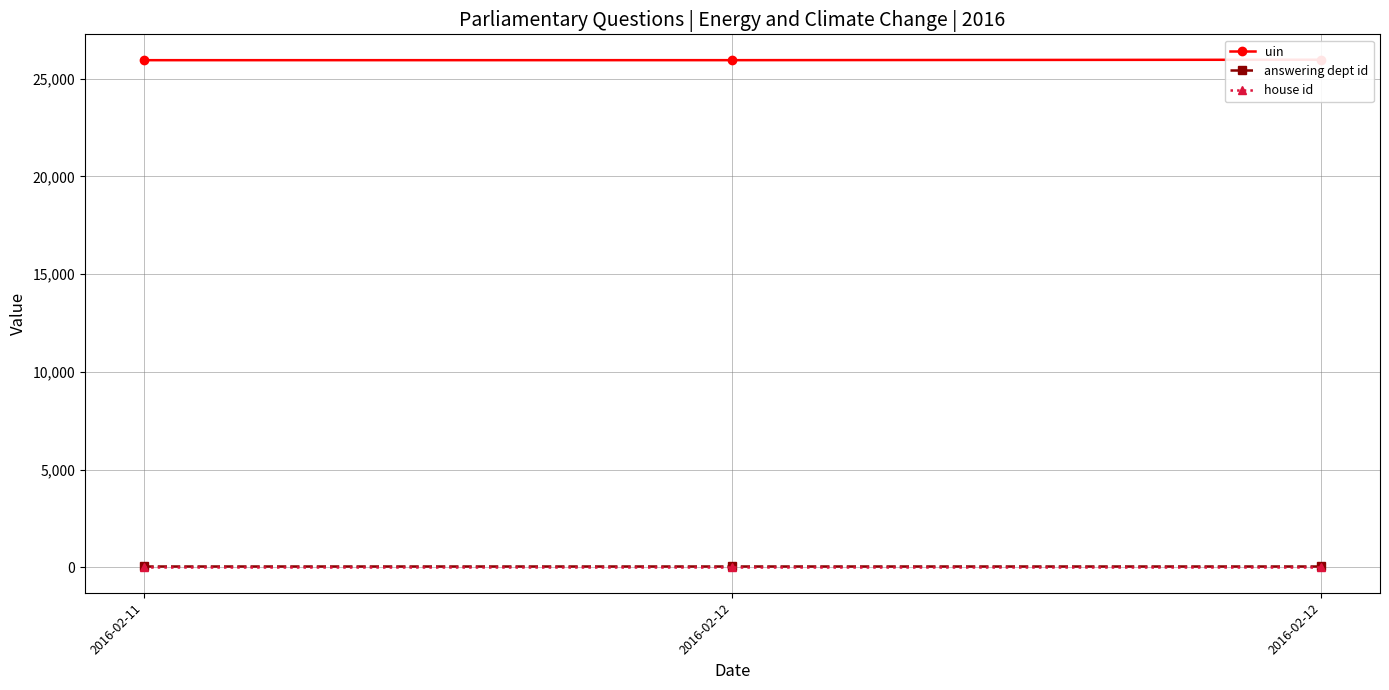

What is the difference between the highest and lowest values at 2016-02-12?

25945